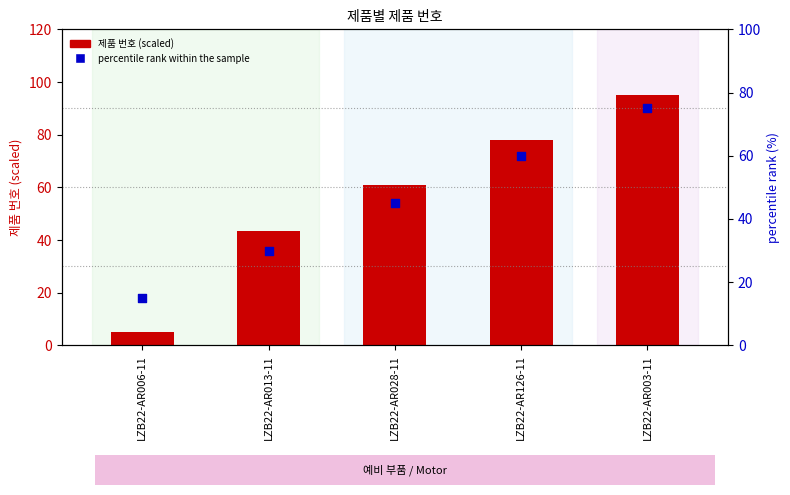

Which series reaches the minimum Y coordinate?

제품 번호 (scaled)